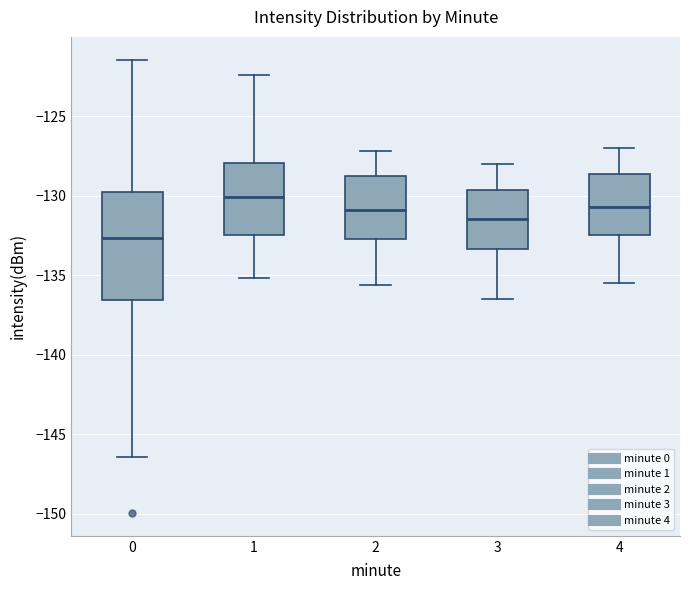

Comparing the boxes themselves (not the whiskers), which one is the tallest?

0